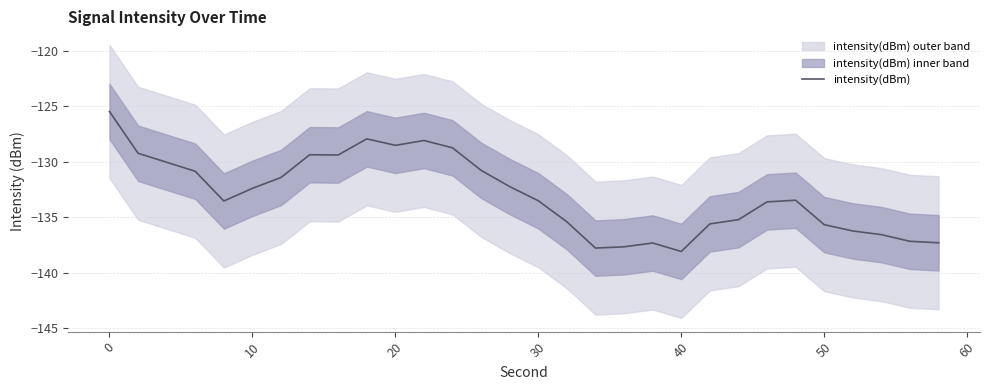

Does the chart have visible grid lines?

Yes